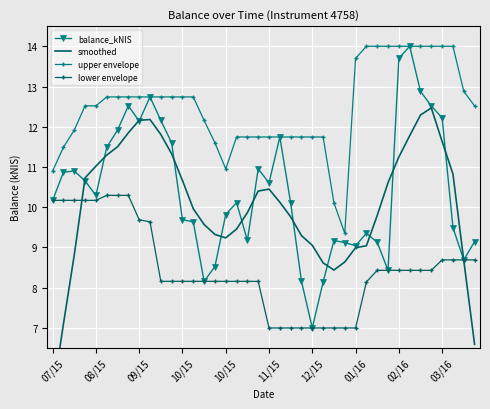

True or false: upper envelope and lower envelope intersect in this chart.

False